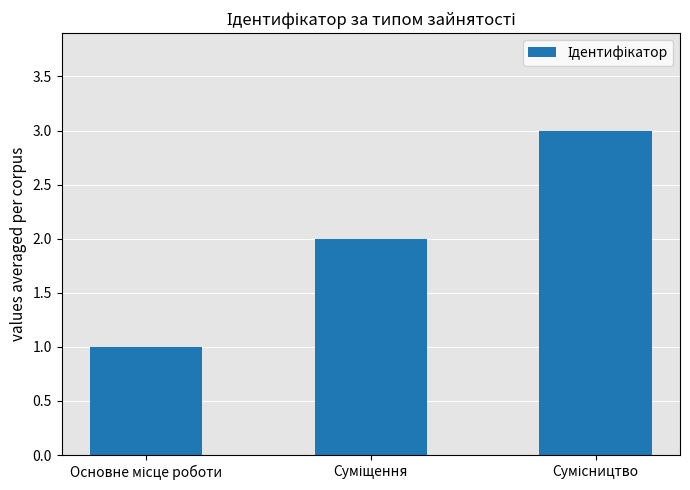

What is the sum of all values?

6